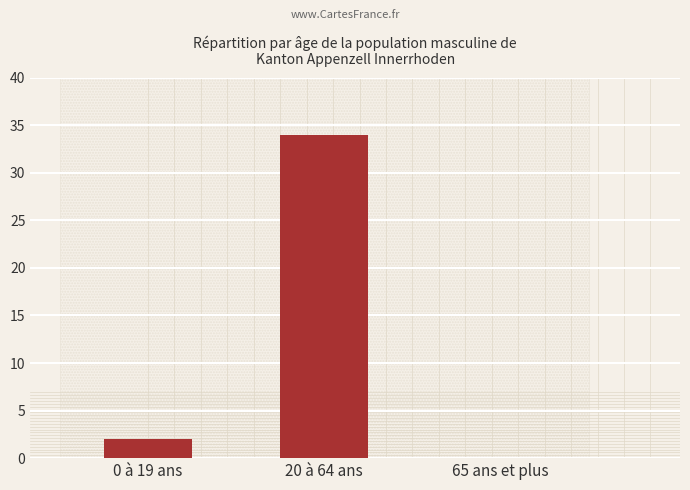

Are the bars horizontal?

No